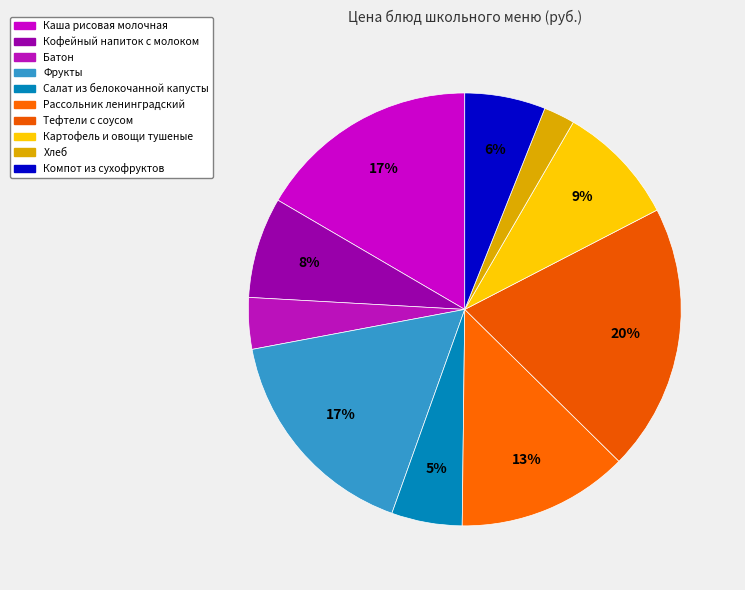

What portion of the pie excludes Фрукты?

83.4%